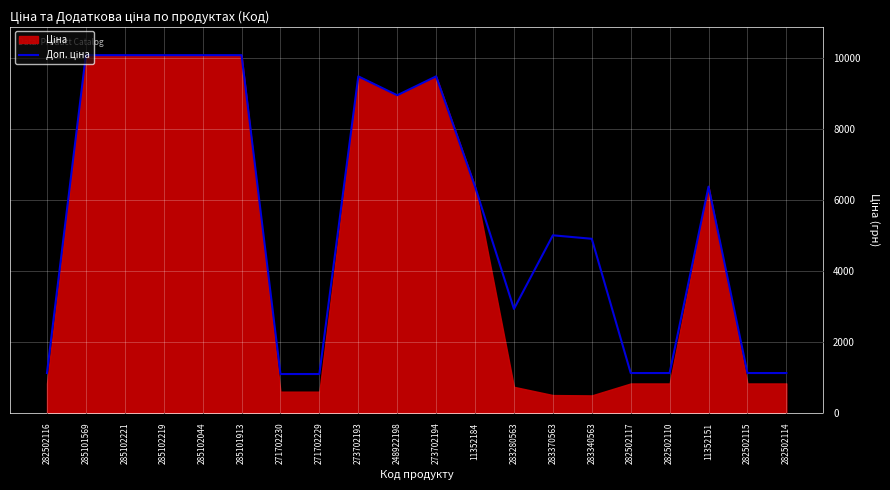

What is the greatest value displayed?

10085.8